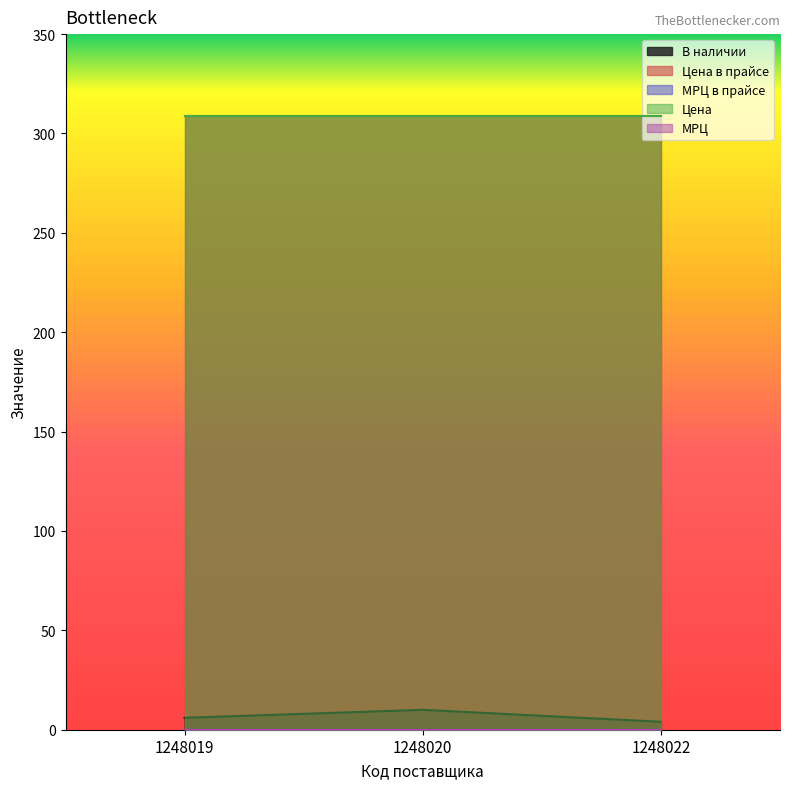

What is the difference between the highest and lowest values at 1248019?

309